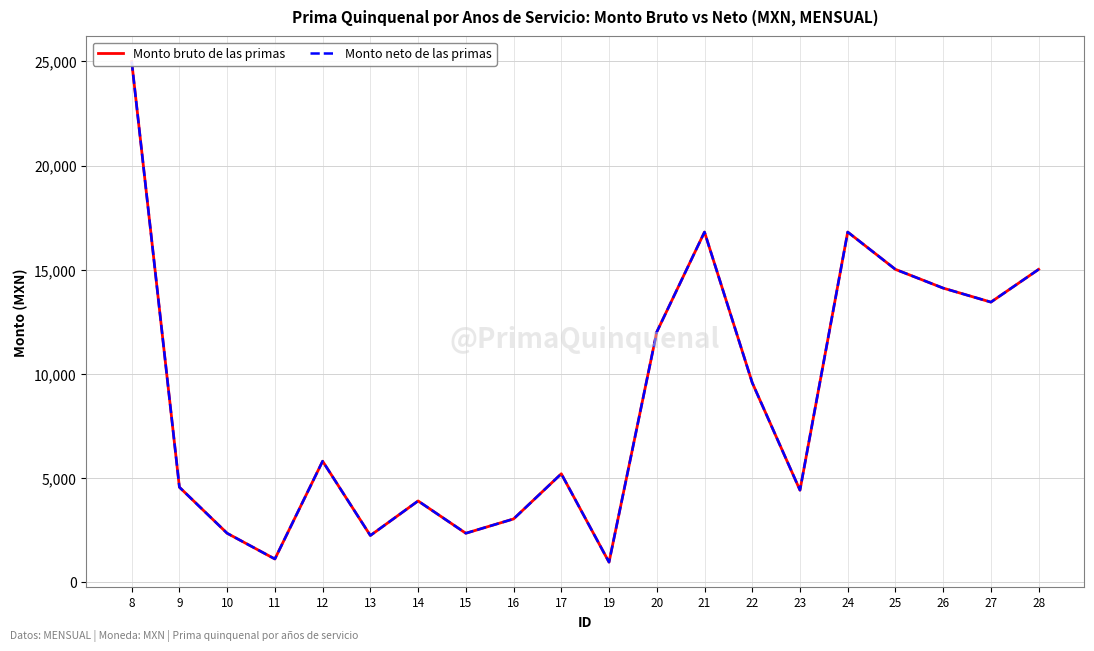

True or false: Monto neto de las primas and Monto bruto de las primas cross at least once.

False